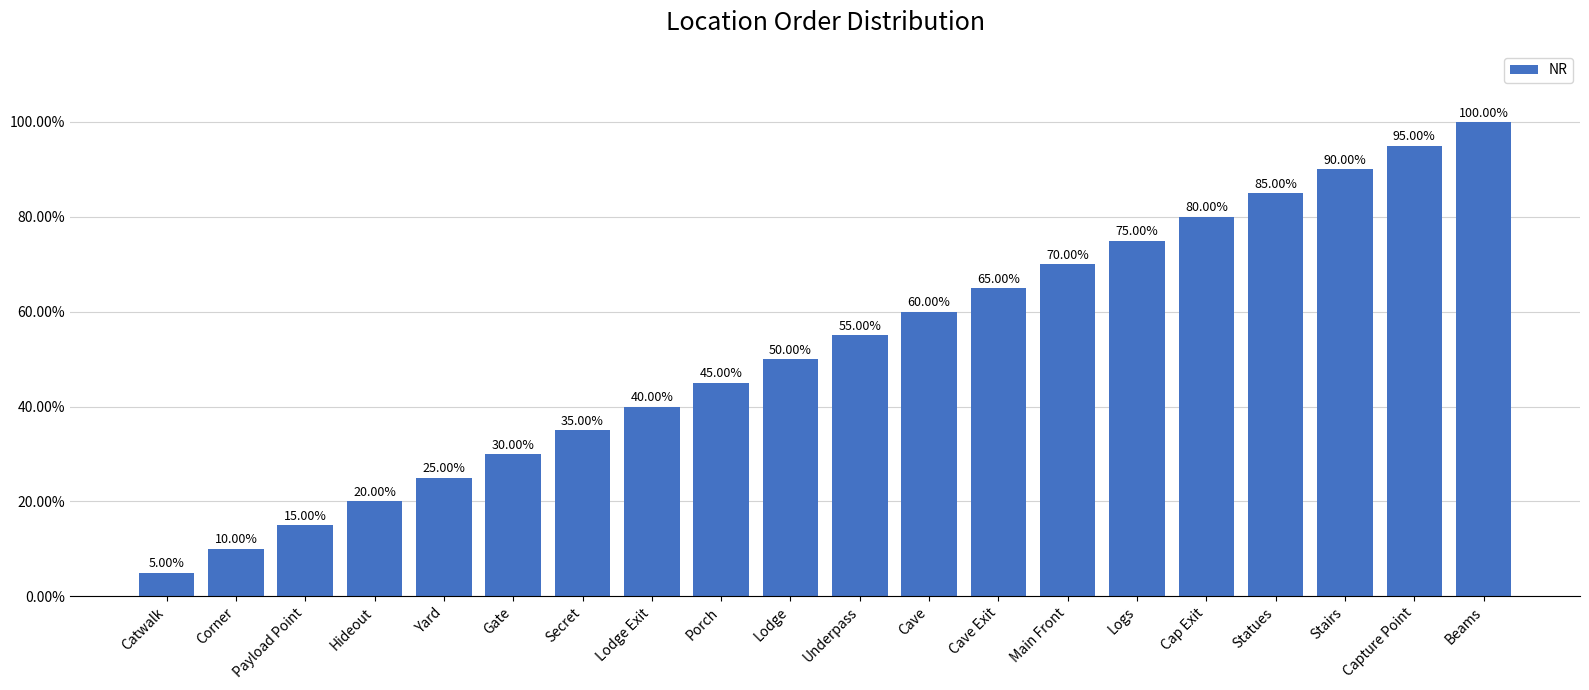

How many bars are there in total?

20